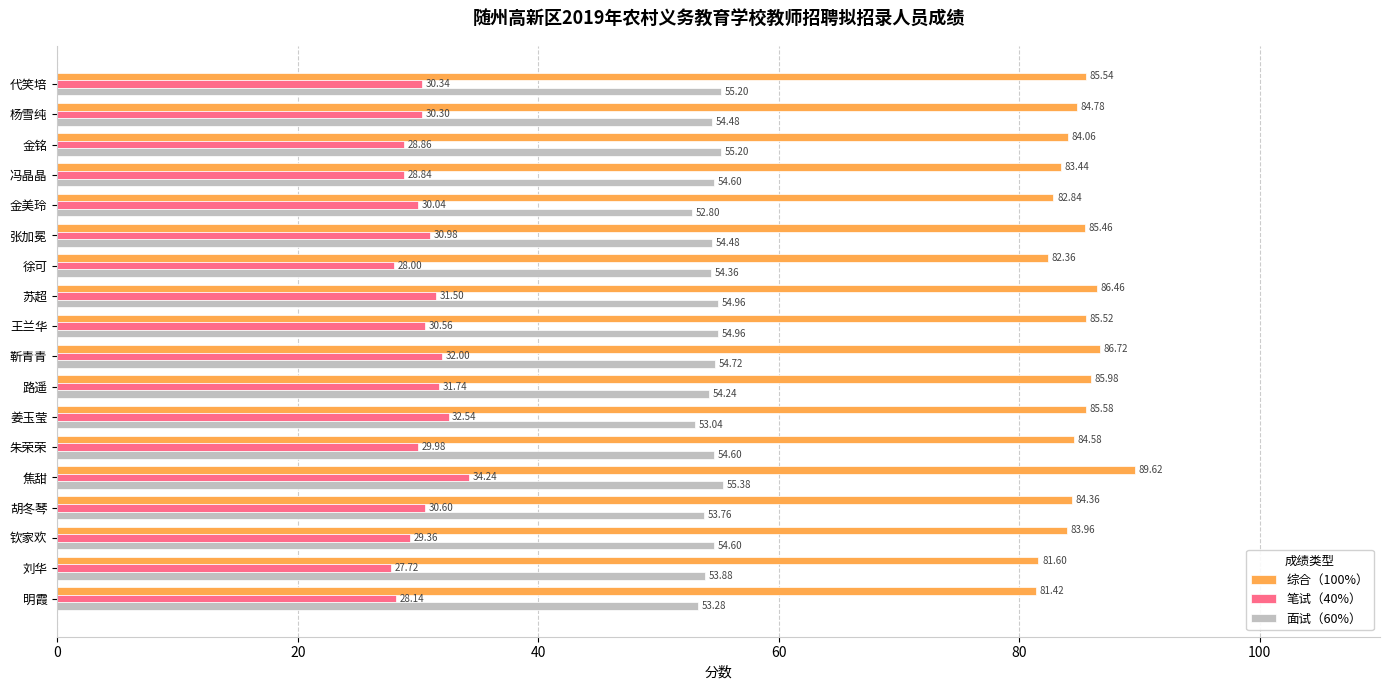

Between 徐可 and 靳青青, which series saw the biggest shift?

综合（100%）